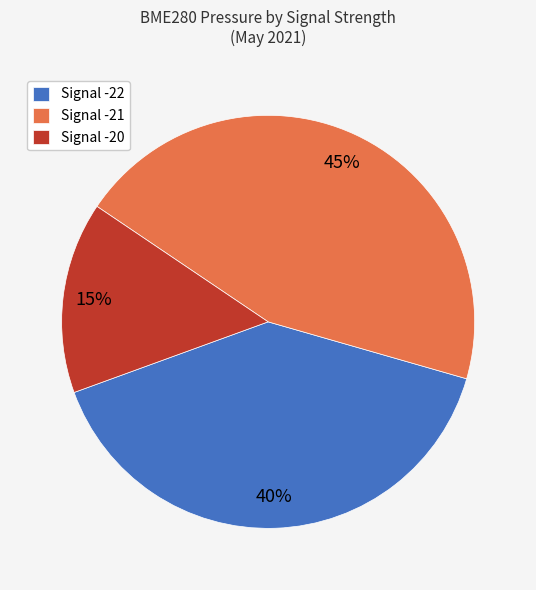

What is the ratio of the value at Signal -20 to the value at Signal -22?

0.4